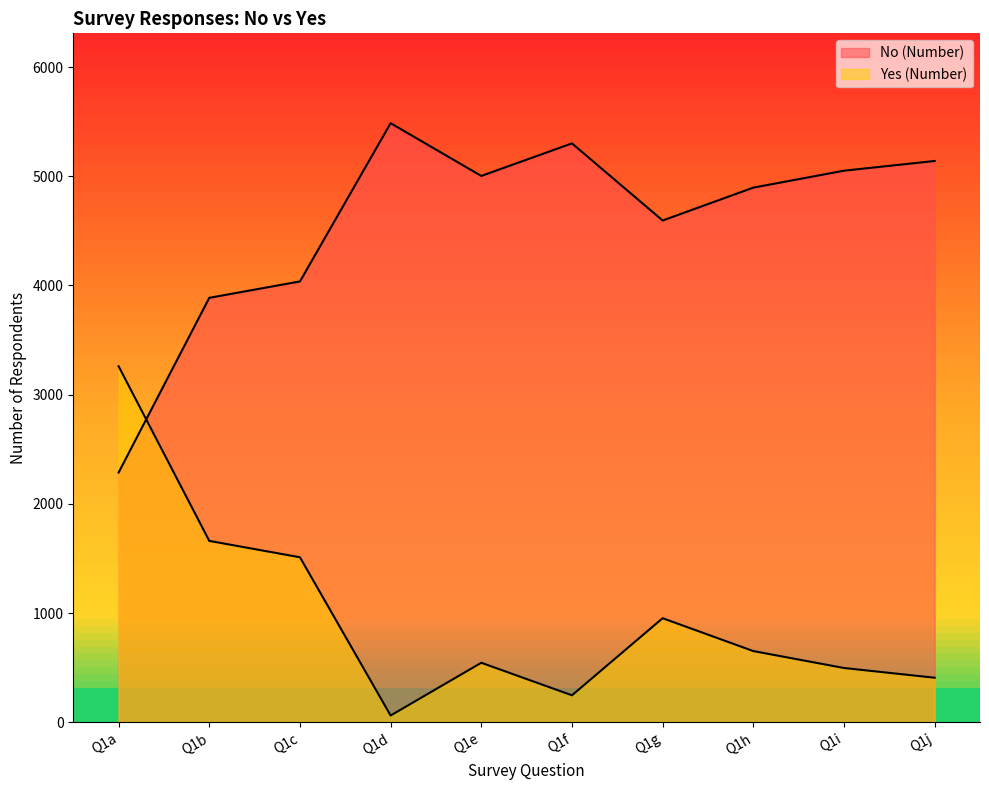

Which category has the highest value across all series?

Q1d